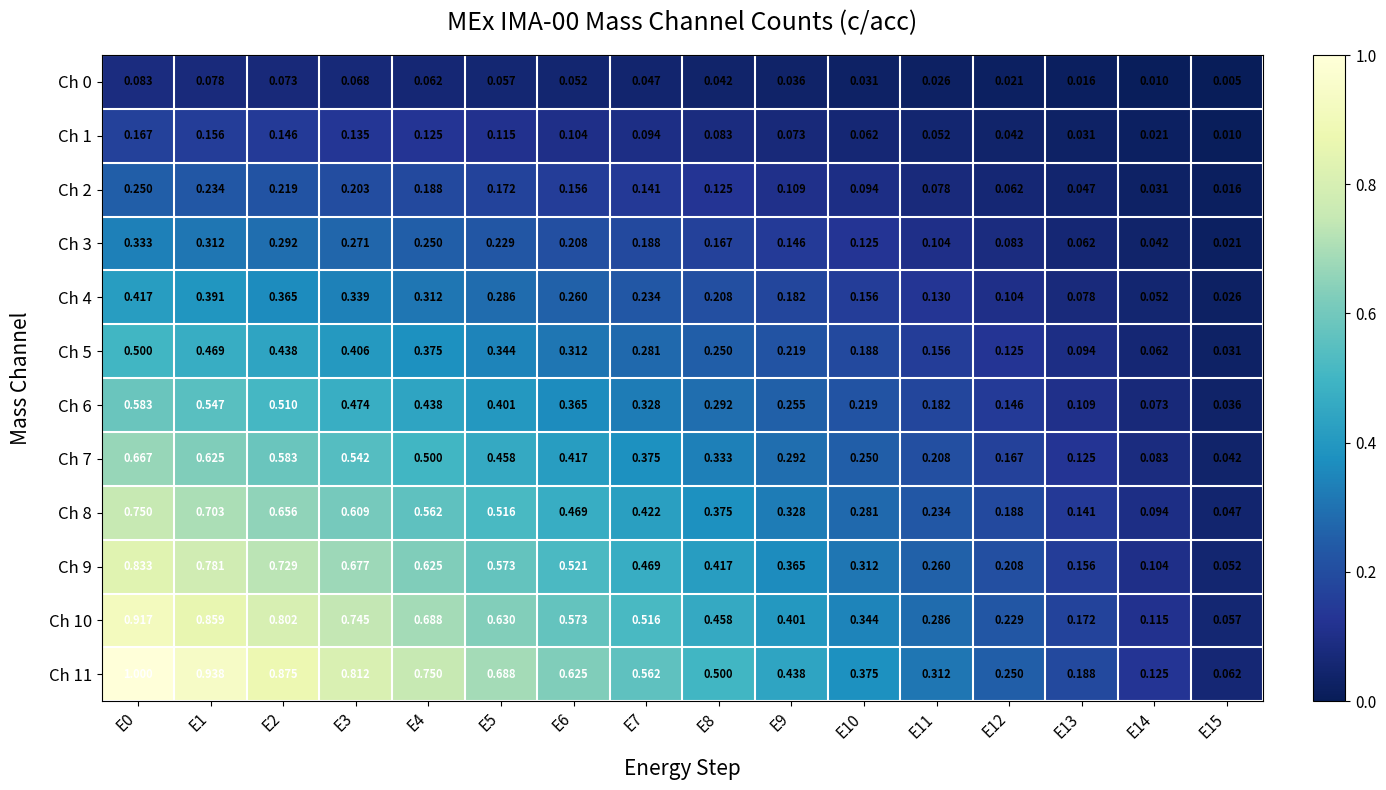

Is the value of Ch 10 at E7 greater than the value of Ch 9 at E11?

Yes